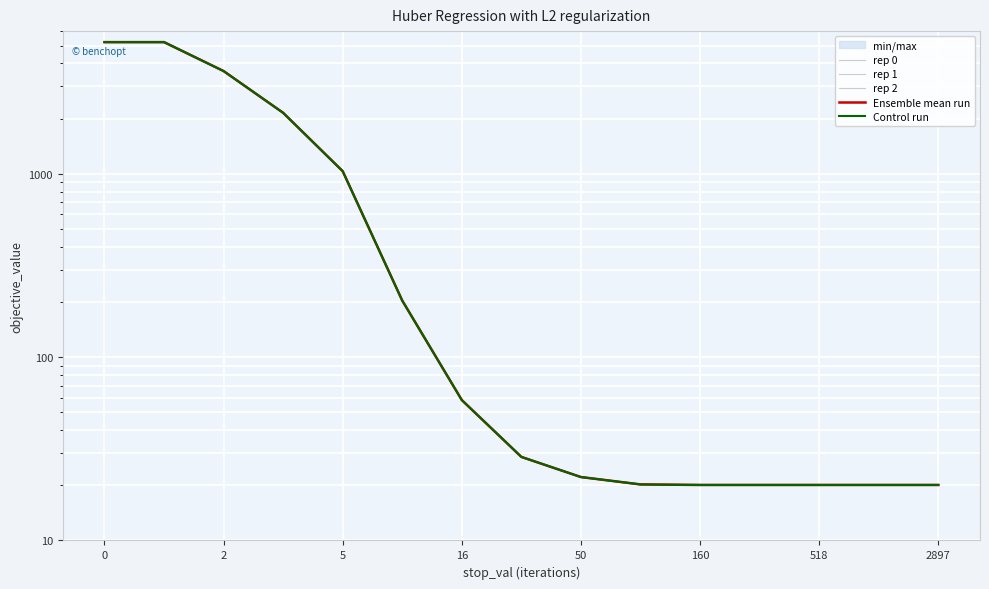

How many lines are shown in the chart?

5